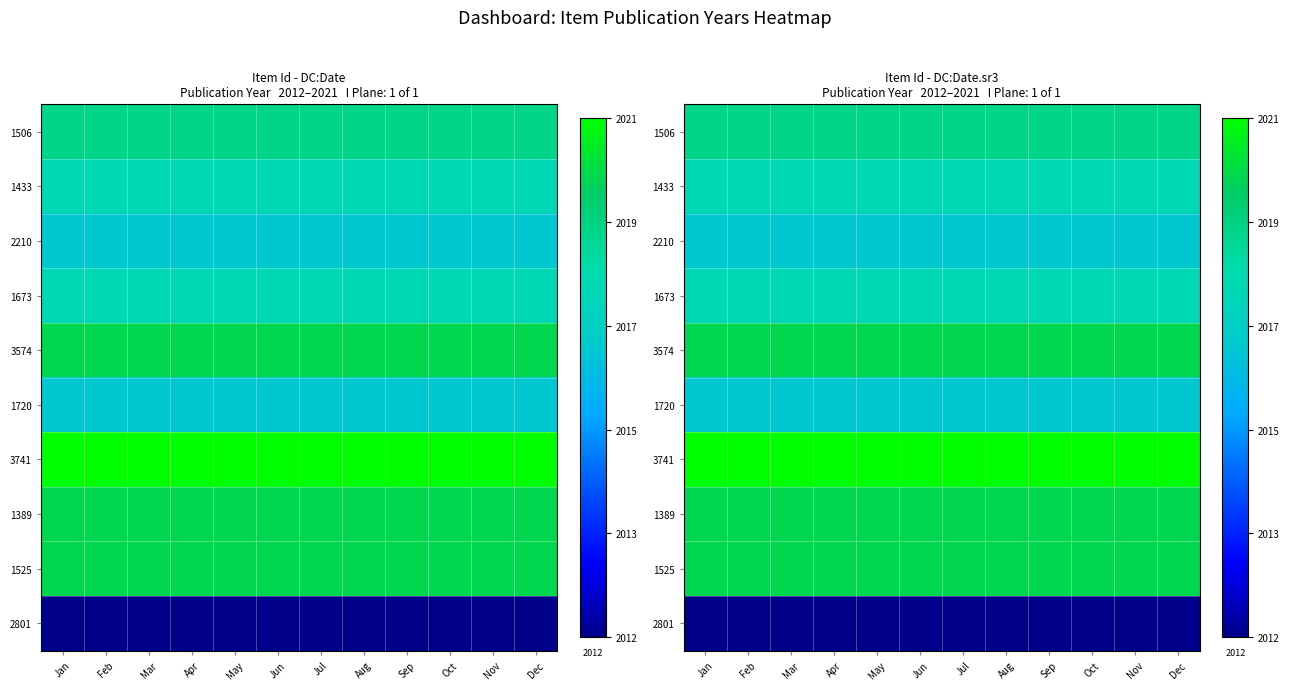

What is the average value of the 1389 series?

2020